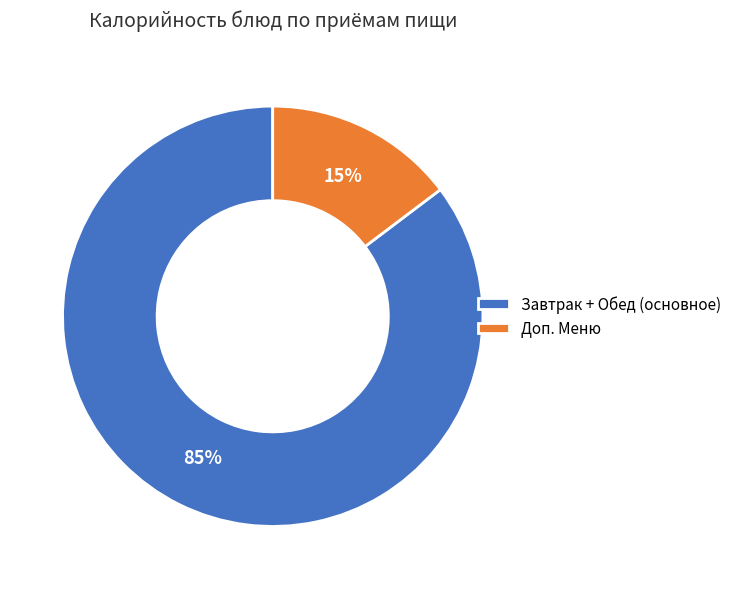

How many slices are in this pie chart?

2